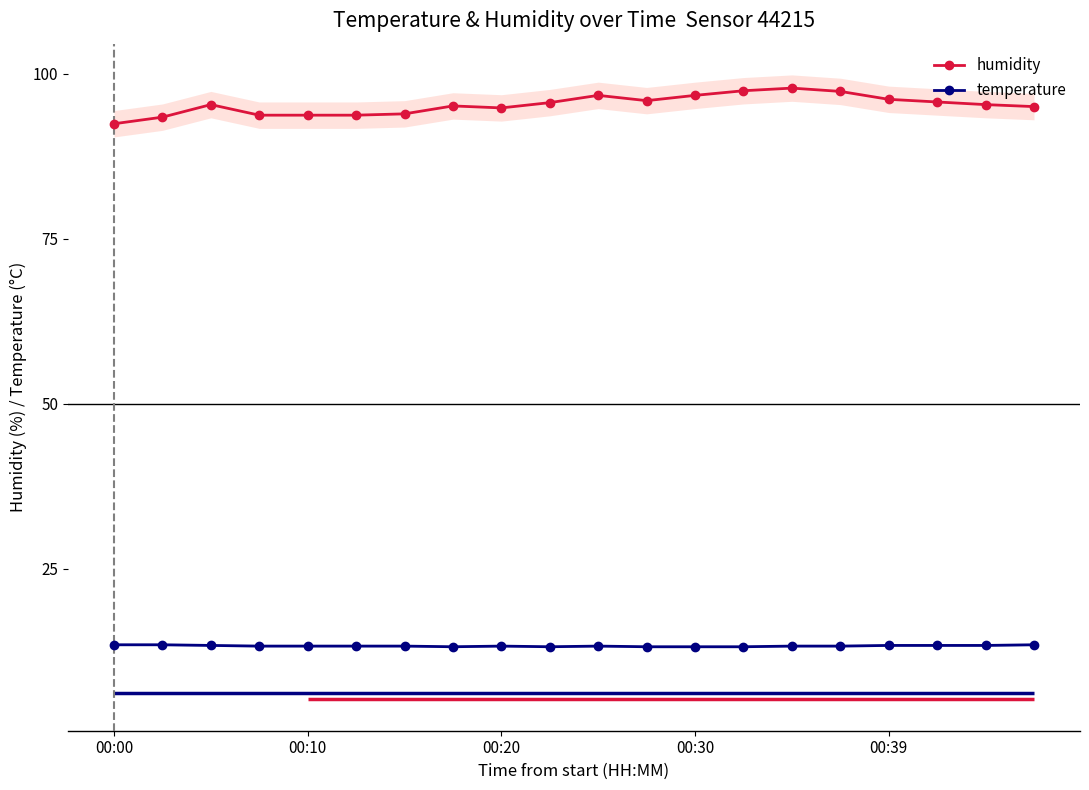

What is the average value of the temperature series?

13.3